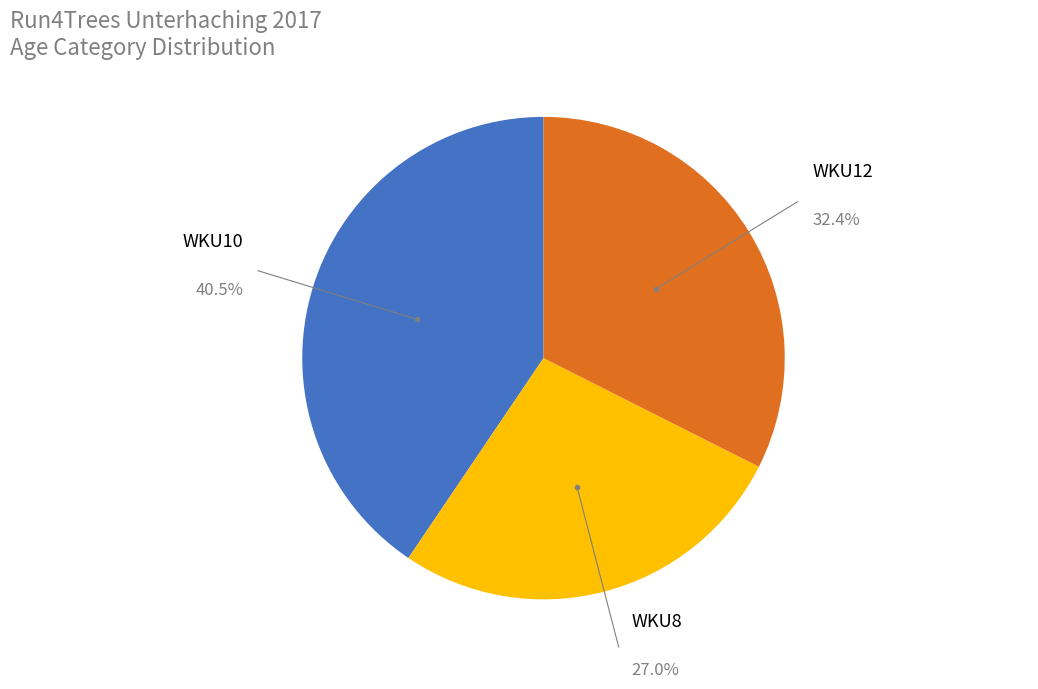

Which slice is the smallest?

WKU8